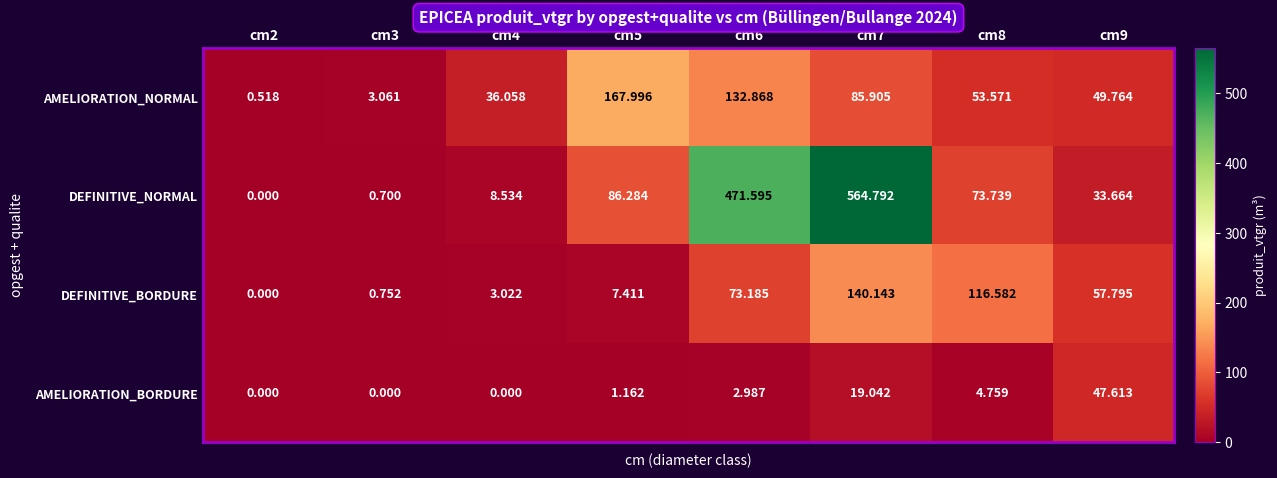

List the series in order of their peak value, highest first.

DEFINITIVE_NORMAL, AMELIORATION_NORMAL, DEFINITIVE_BORDURE, AMELIORATION_BORDURE